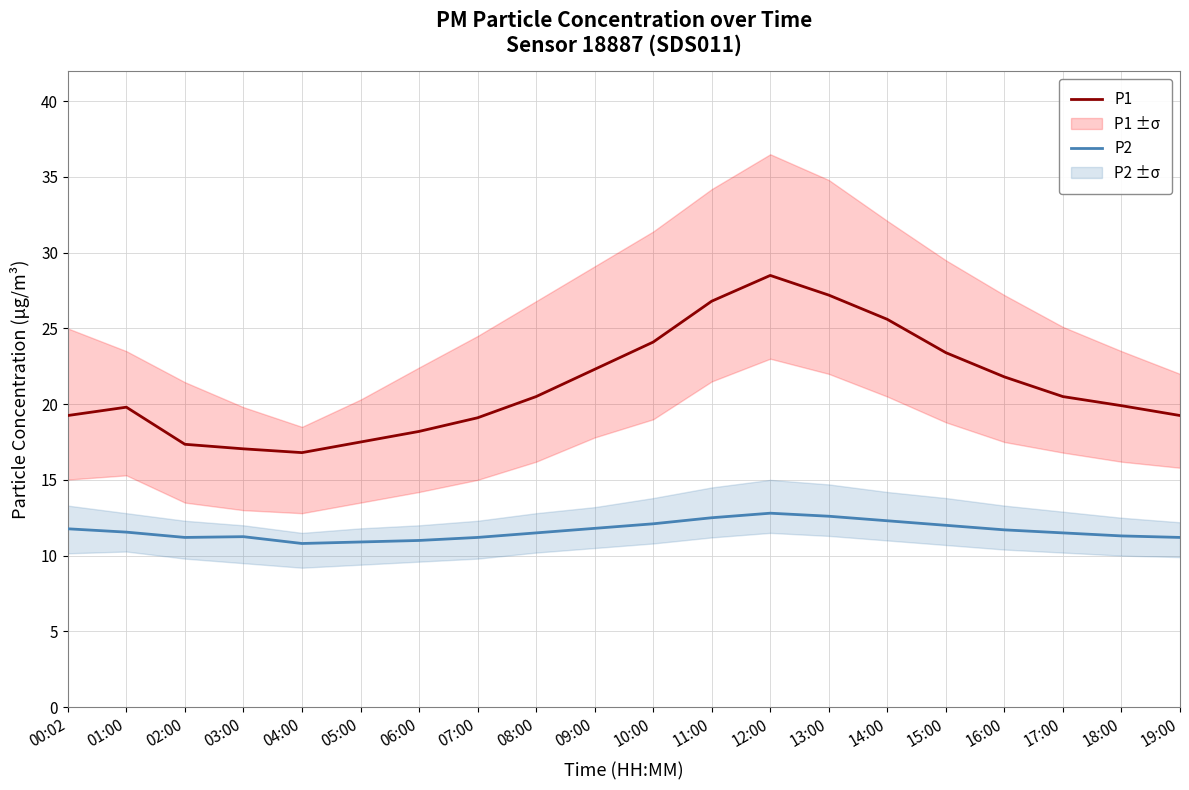

What position from the left is 09:00?

10